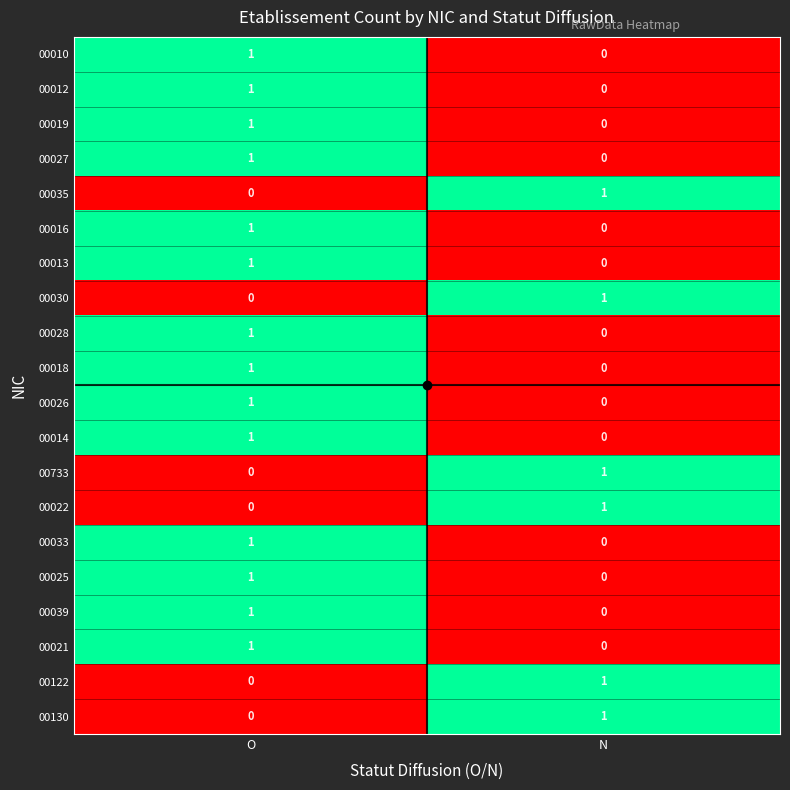

The value of 00733 at O is -1. True or false?

False